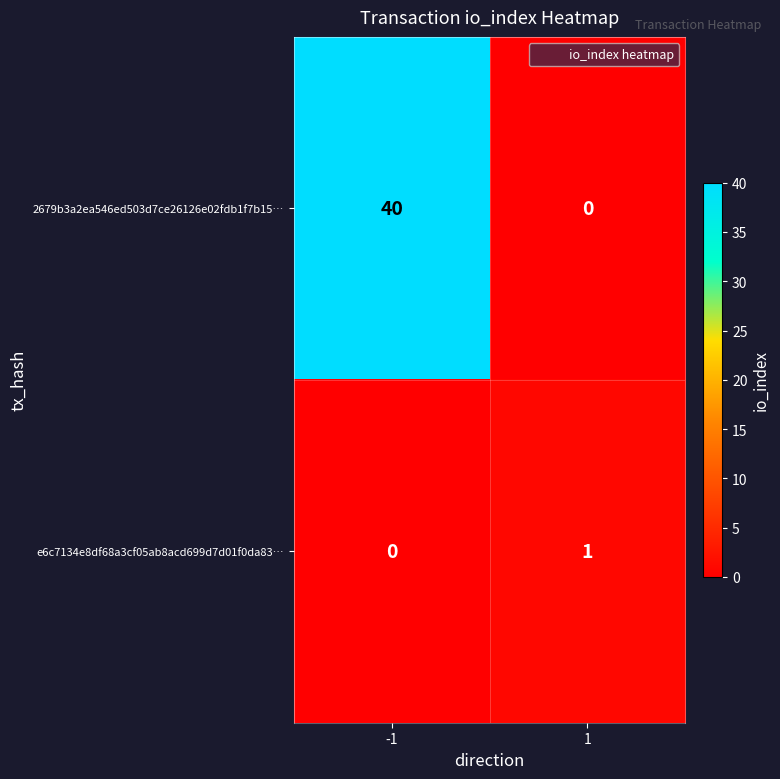

How many positive values does the 2679b3a2ea546ed503d7ce26126e02fdb1f7b15… series have?

1